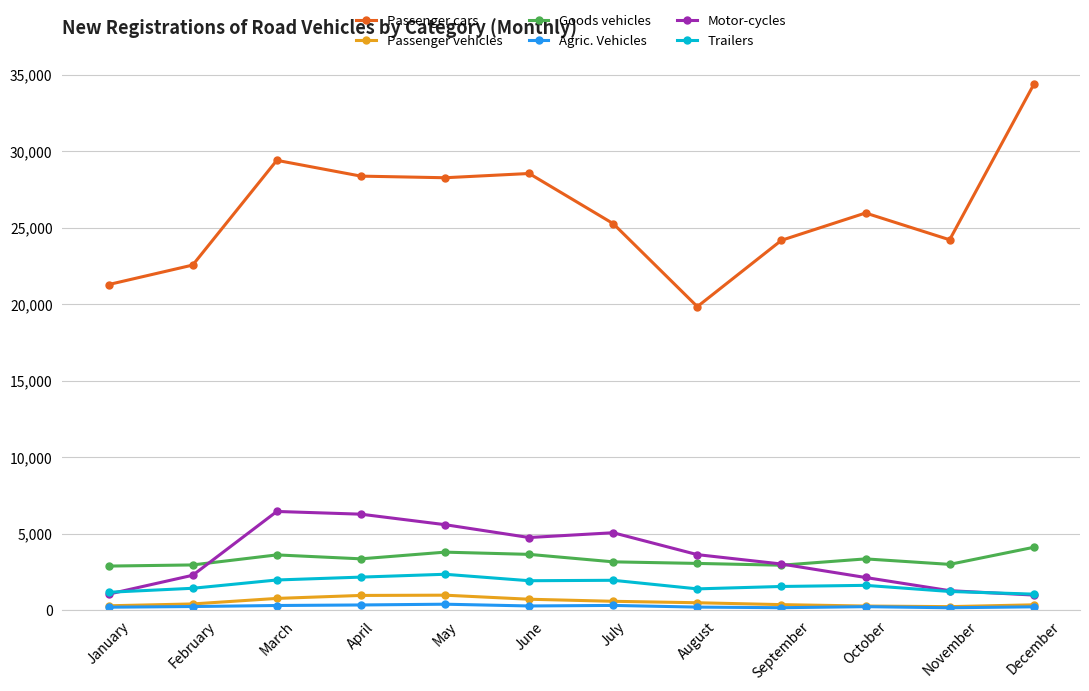

What is the sum of the Trailers values at April and November?

3399